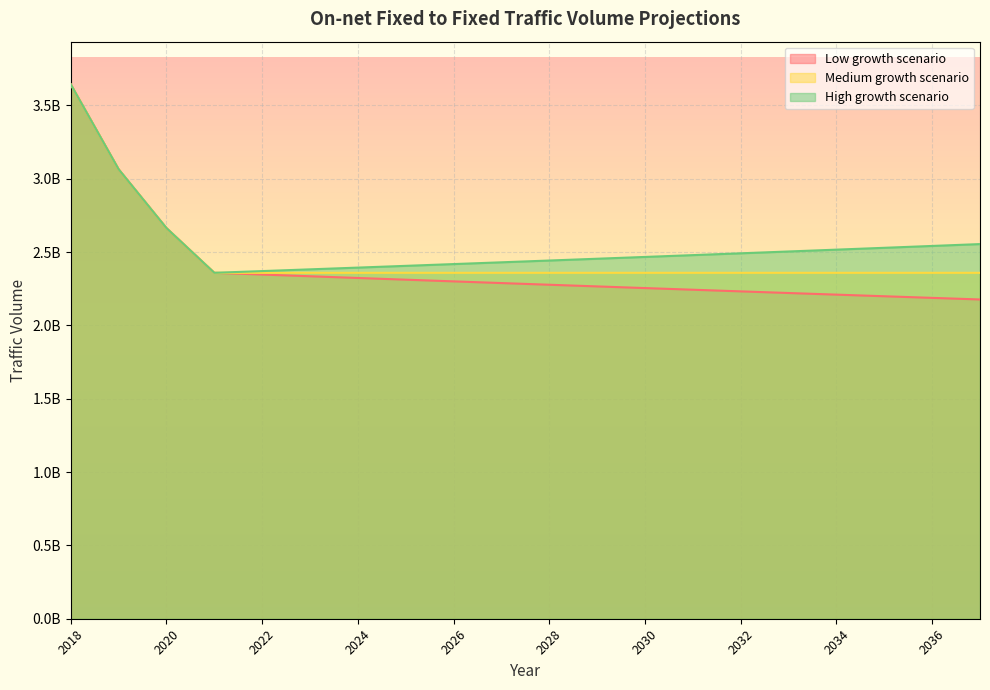

Is it true that Medium growth scenario equals 5396874260.8 at 2019?

False